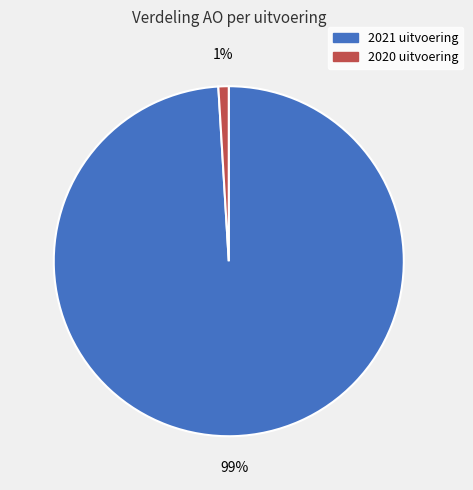

To the nearest percent, what is the difference between the largest and smallest slice percentages?

98%